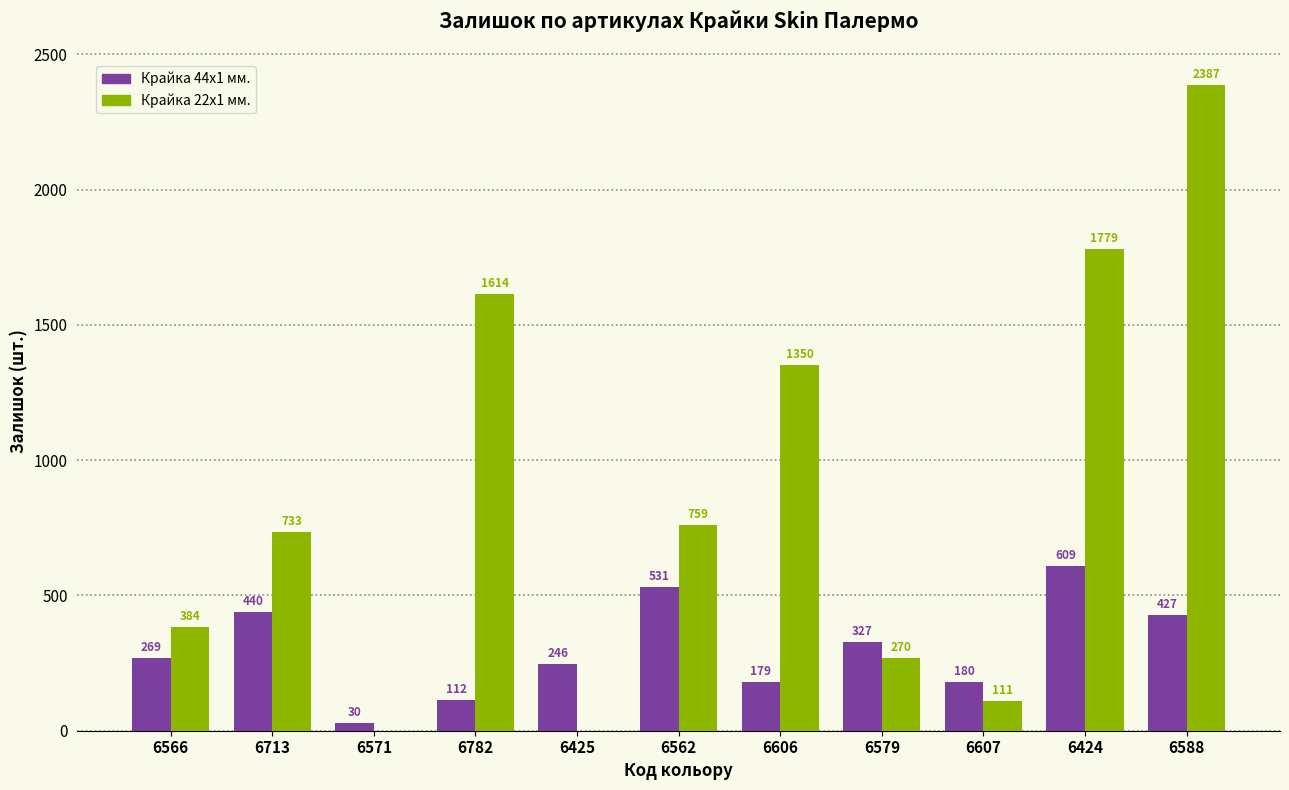

At which category is the sum across all series the highest?

6588